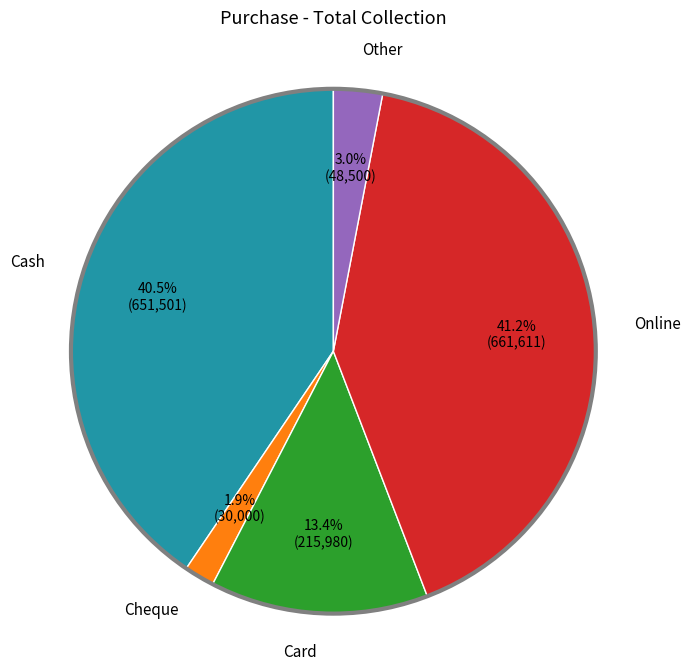

Does any single category account for the majority?

No